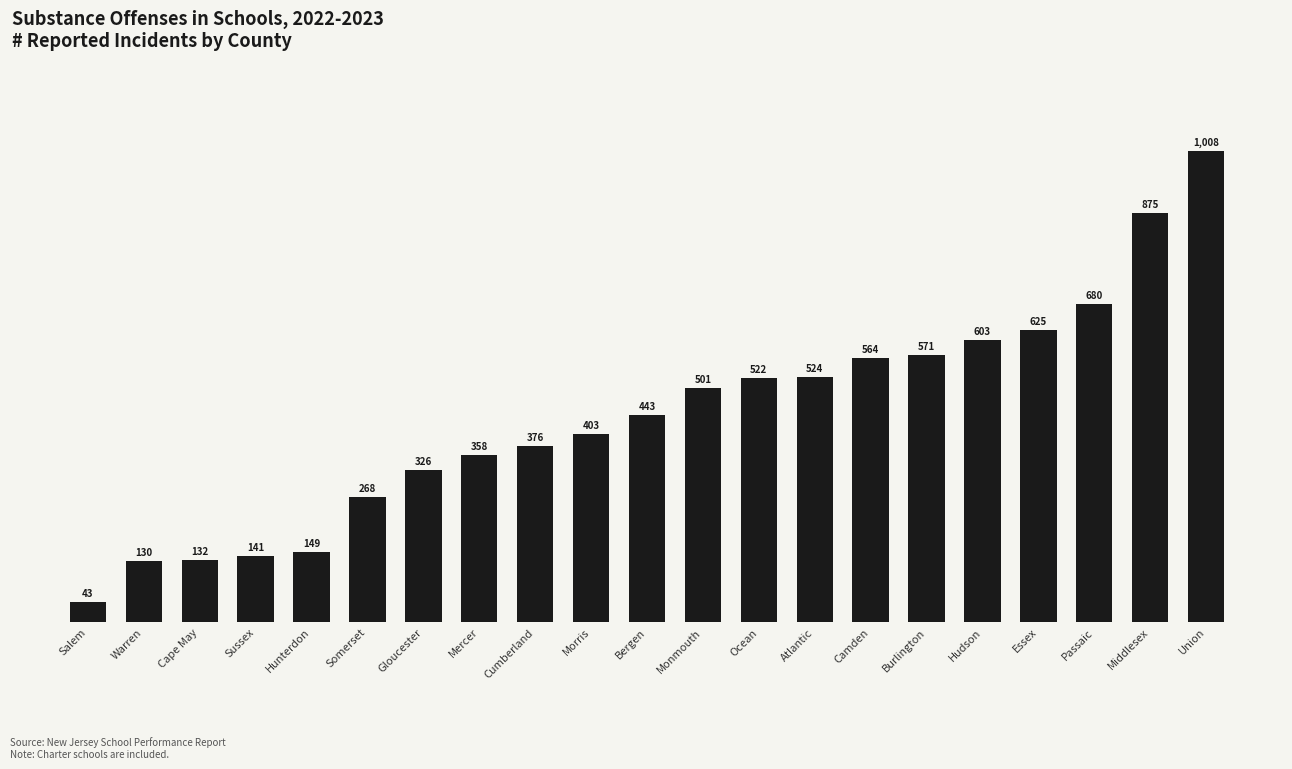

How many data points are less than 443?

10